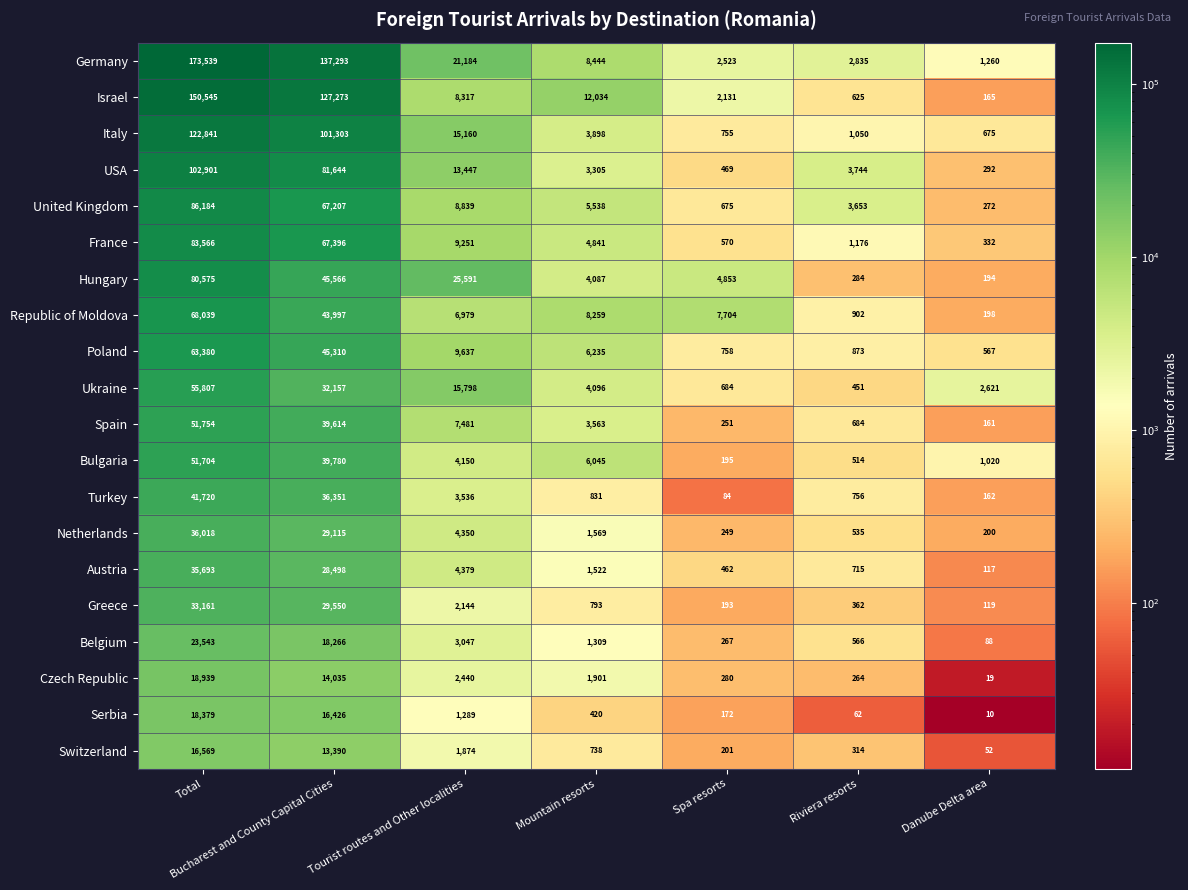

True or false: Turkey has a value of 47 at Danube Delta area.

False